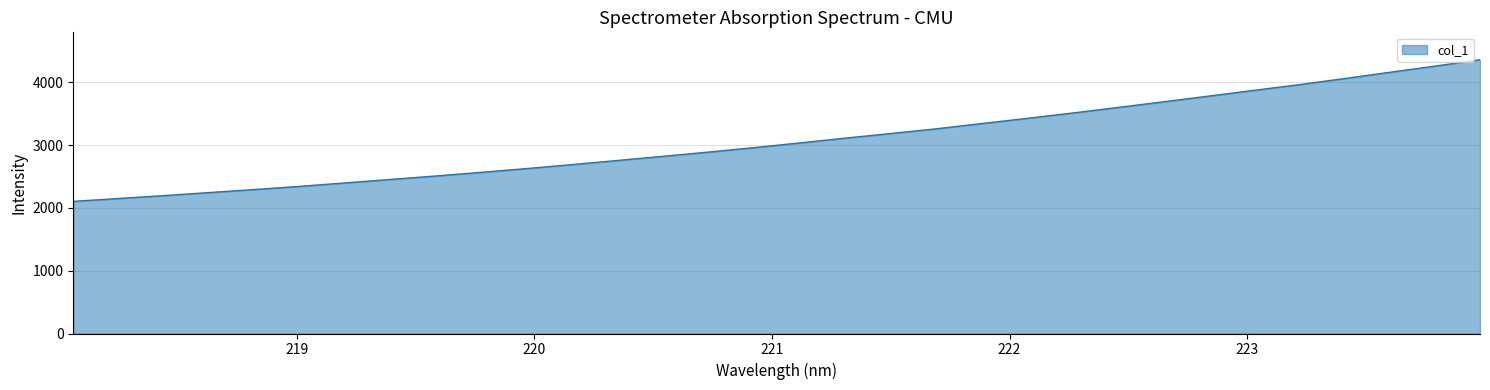

Reading left to right, list all the values displayed in this chart.

2105.1	2151.2	2197.3	2245.9	2294.3	2345.2	2399.9	2455.4	2510.7	2568.8	2628.9	2692.0	2757.5	2823.8	2891.3	2961.9	3036.4	3112.5	3185.8	3260.4	3344.2	3426.6	3511.5	3599.9	3689.8	3780.6	3872.5	3963.8	4060.9	4160.3	4259.3	4361.8